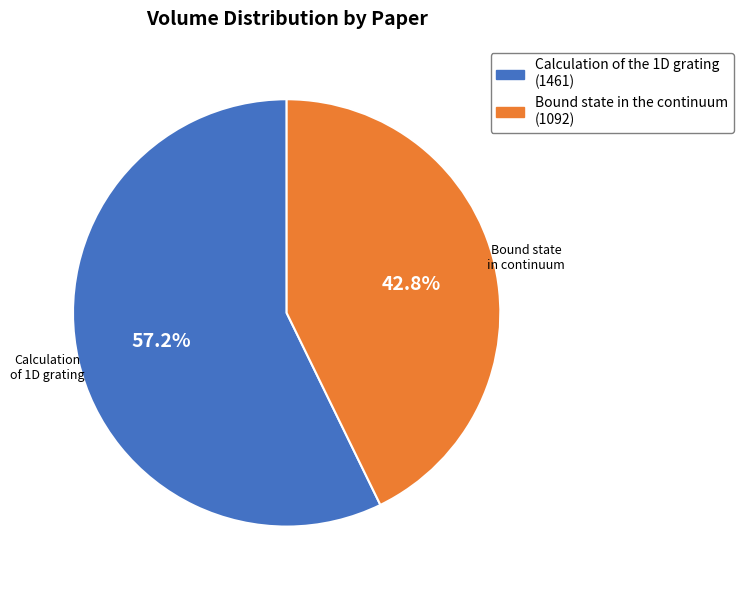

What is the ratio of the value at Calculation of the 1D grating (1461) to the value at Bound state in the continuum (1092)?

1.3